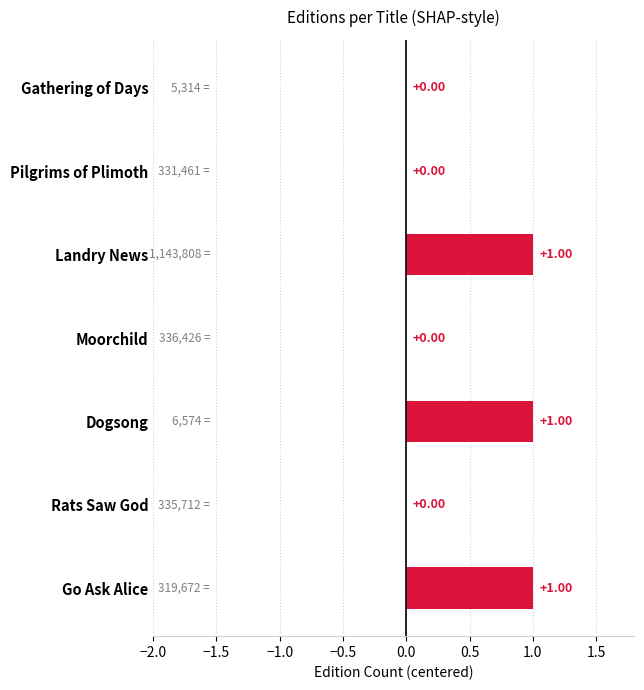

What is the sum of all values?

3